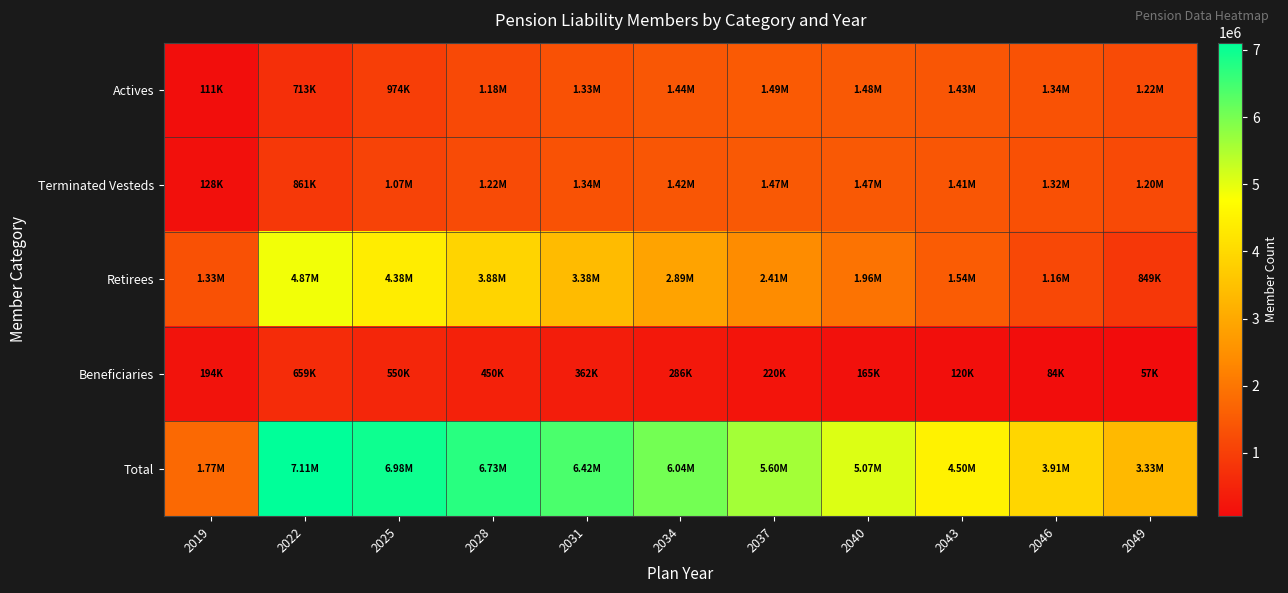

Reading left to right, extract all data points from this chart.

Actives: 2019=111484	2022=712951	2025=974295	2028=1176607	2031=1332896	2034=1443876	2037=1490544	2040=1478683	2043=1429875	2046=1342680	2049=1223757
Terminated Vesteds: 2019=127597	2022=861409	2025=1071680	2028=1221250	2031=1340285	2034=1424316	2037=1473134	2040=1471219	2043=1412872	2046=1322724	2049=1204613
Retirees: 2019=1334727	2022=4874281	2025=4384232	2028=3884135	2031=3383591	2034=2890009	2037=2411118	2040=1956058	2043=1536468	2046=1164930	2049=848792
Beneficiaries: 2019=194229	2022=659217	2025=549597	2028=450011	2031=361936	2034=285676	2037=220468	2040=165430	2043=119978	2046=83819	2049=56590
Total: 2019=1768037	2022=7107858	2025=6979804	2028=6732003	2031=6418708	2034=6043877	2037=5595264	2040=5071390	2043=4499193	2046=3914153	2049=3333752